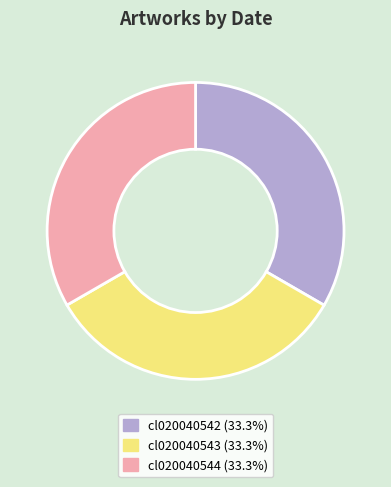

Count the number of slices in the pie.

3